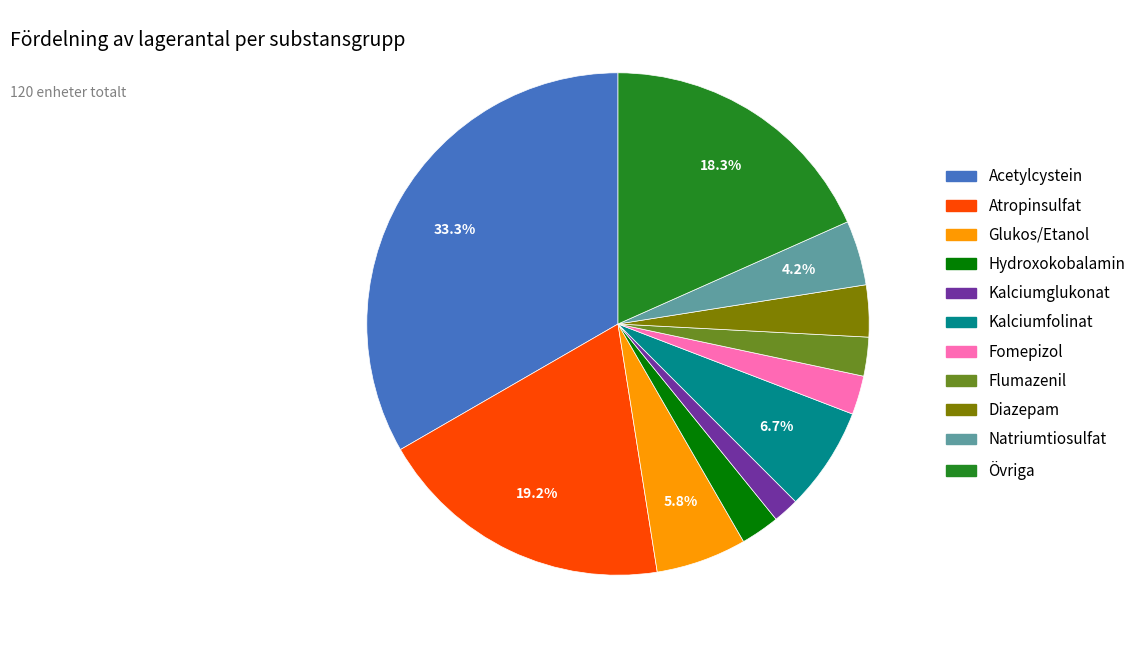

Is there a majority slice in this chart?

No